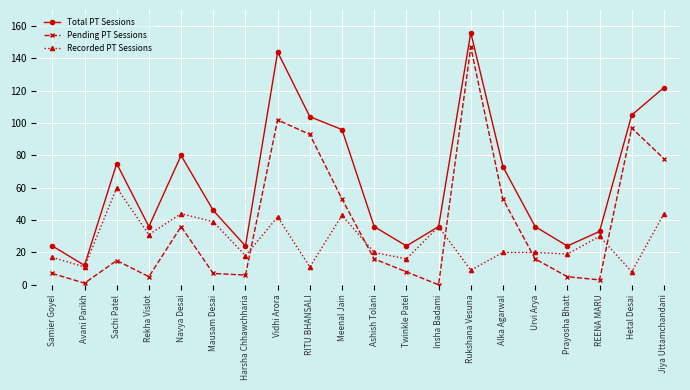

What is the difference between the second highest and second lowest values in the Pending PT Sessions series?

101